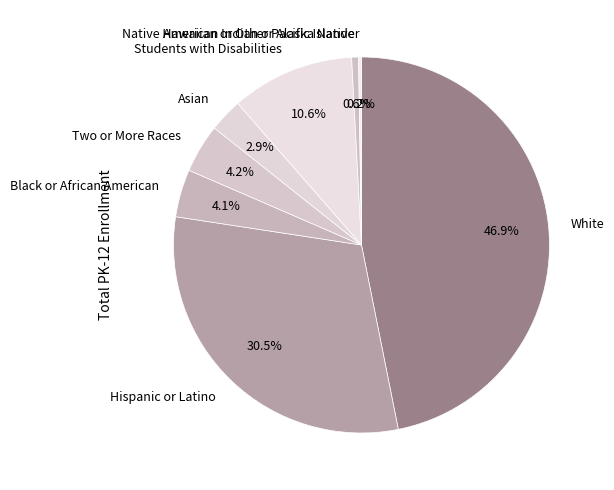

What percentage do Hispanic or Latino and American Indian or Alaska Native together represent?

31.1%